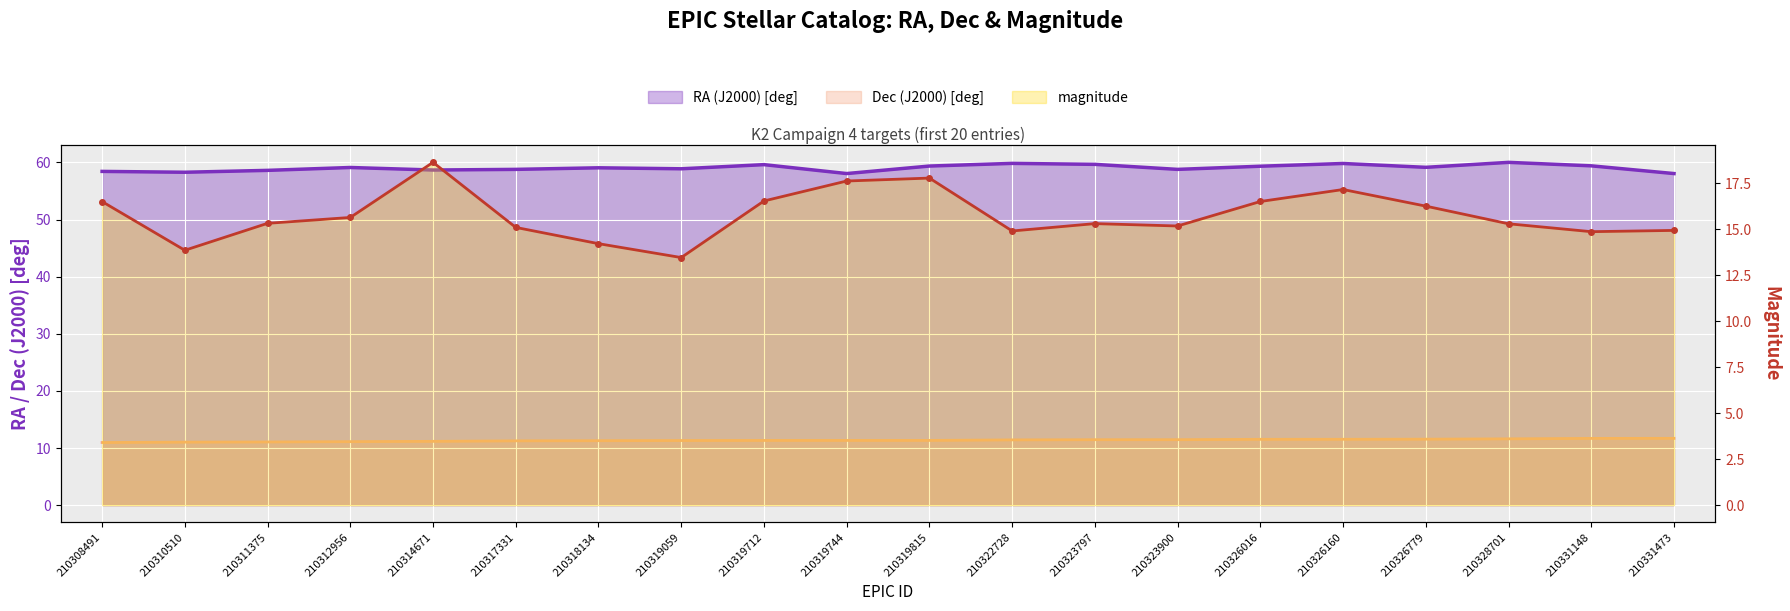

At 210312956, list the series in order from smallest to largest.

Dec (J2000) [deg], magnitude, RA (J2000) [deg]